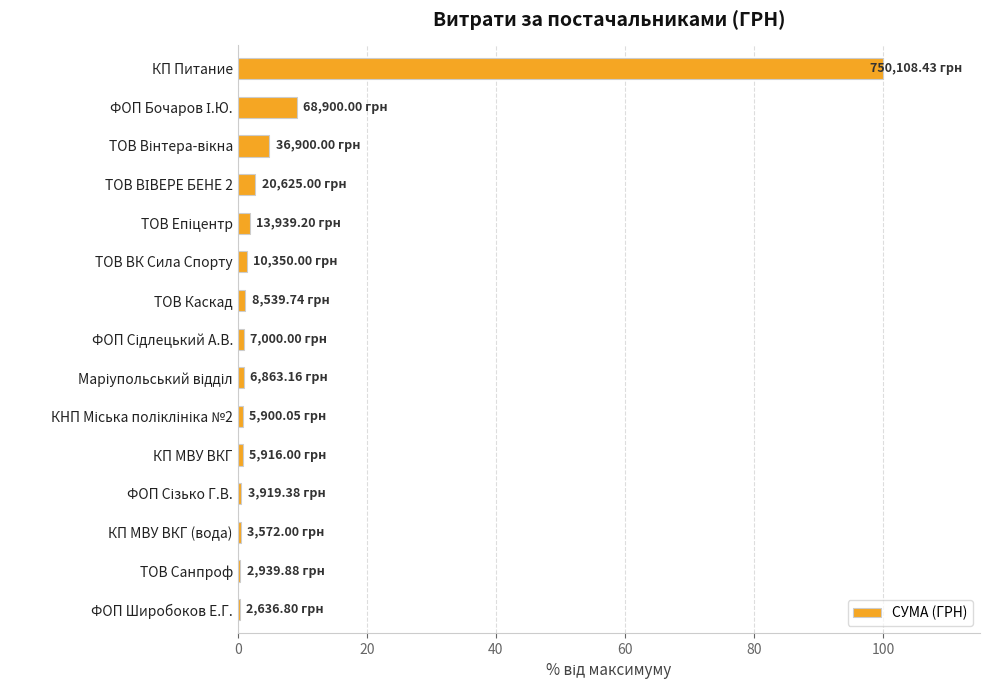

What is the label of the 2nd bar from the bottom?

ТОВ Санпроф